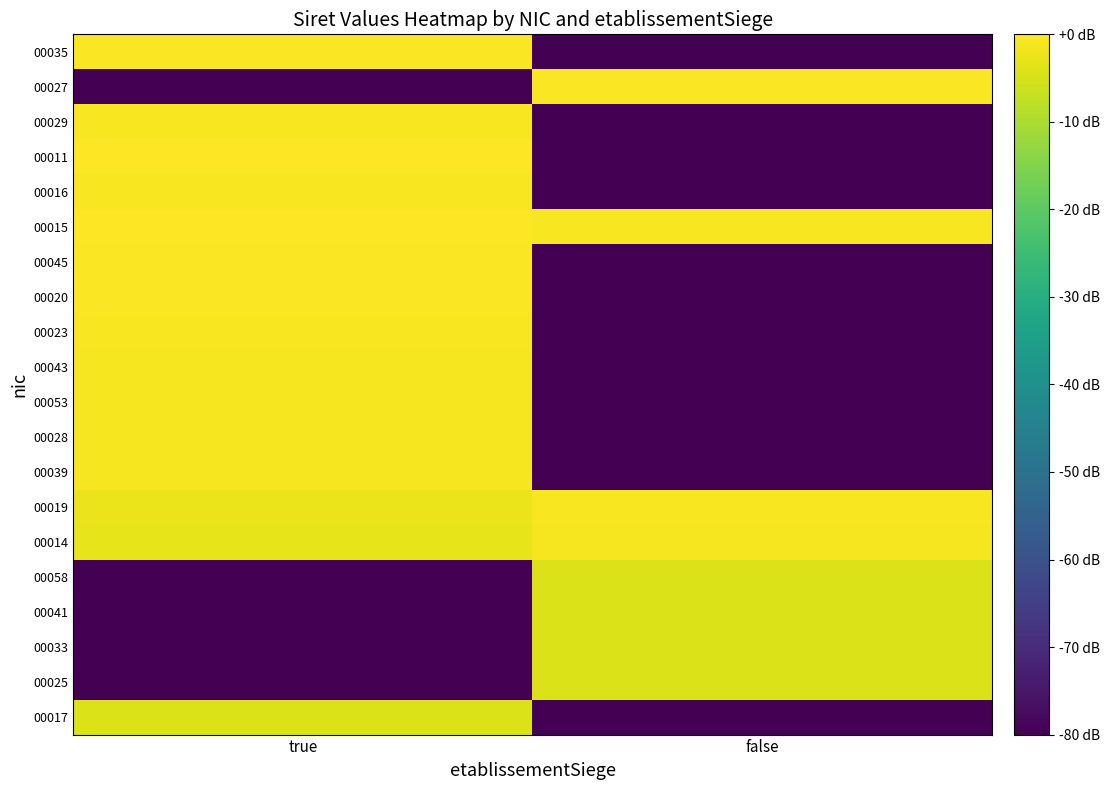

Reading left to right, what are all the values shown in this chart?

00017: true=-4.3	false=-80.0
00025: true=-80.0	false=-4.3
00033: true=-80.0	false=-4.3
00041: true=-80.0	false=-4.3
00058: true=-80.0	false=-4.3
00014: true=-2.8	false=-1.2
00019: true=-2.5	false=-0.8
00039: true=-1.2	false=-80.0
00028: true=-1.1	false=-80.0
00053: true=-1.0	false=-80.0
00043: true=-1.0	false=-80.0
00023: true=-0.7	false=-80.0
00020: true=-0.5	false=-80.0
00045: true=-0.5	false=-80.0
00015: true=0.0	false=-0.9
00016: true=-0.9	false=-80.0
00011: true=-0.2	false=-80.0
00029: true=-0.7	false=-80.0
00027: true=-80.0	false=-0.6
00035: true=-0.6	false=-80.0